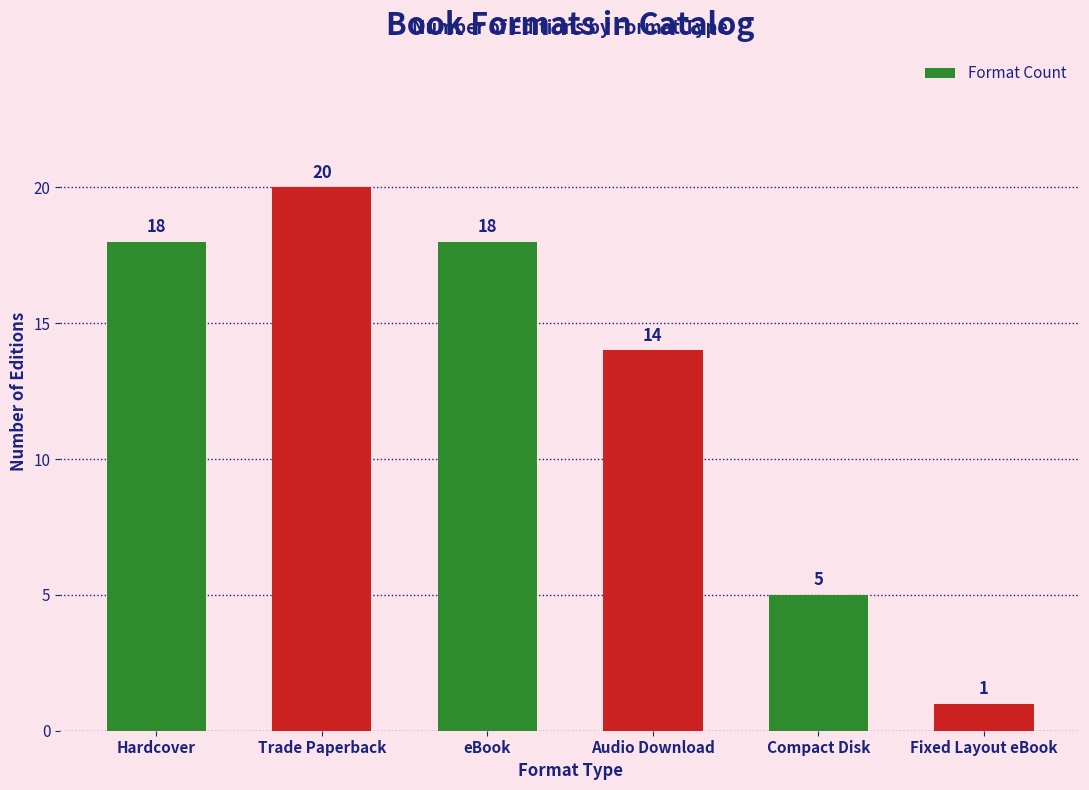

Does the chart contain any negative values?

No